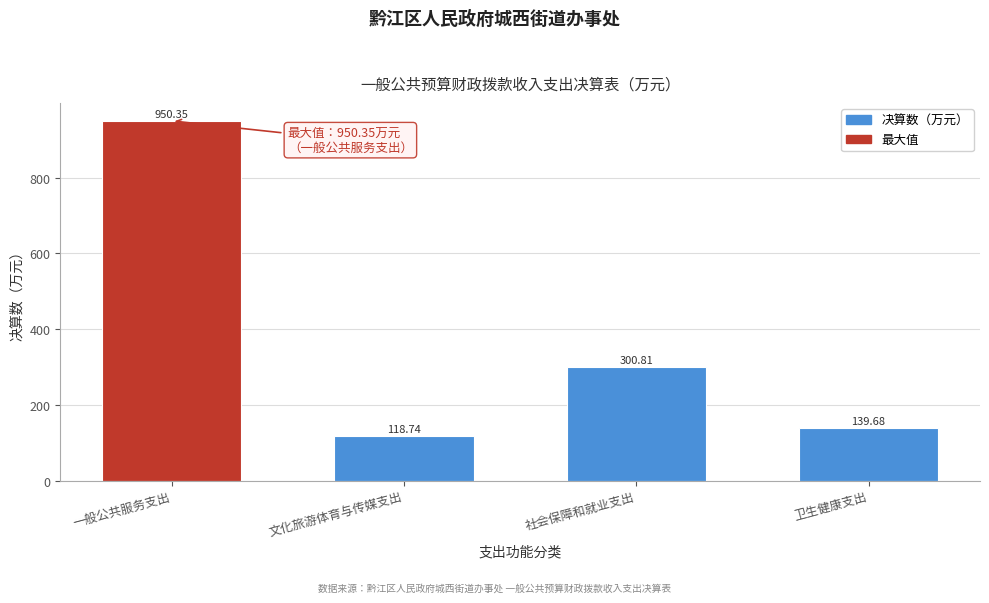

Where is the data nearest to the value 534?

社会保障和就业支出